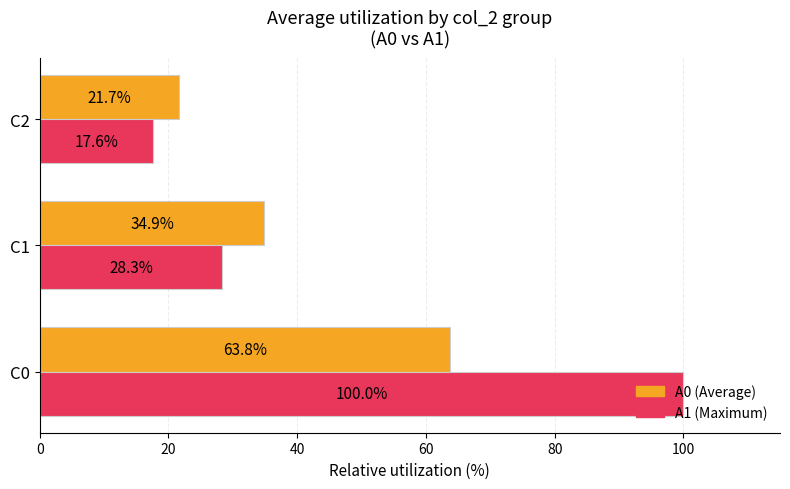

What is the spread (max minus min) of values at C0?

36.2